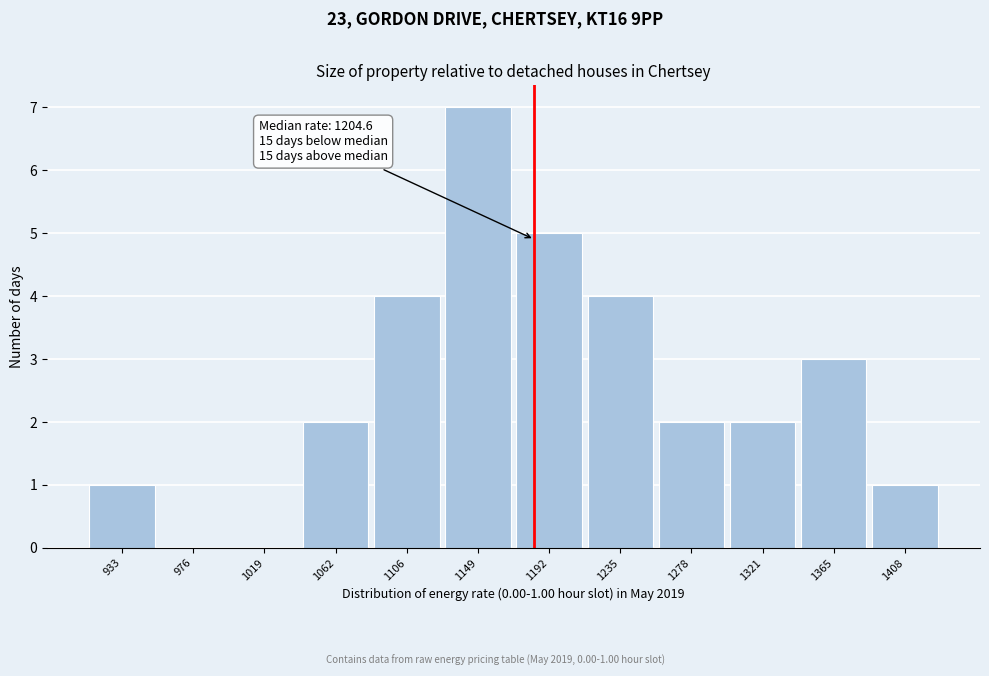

Reading left to right, what are all the values shown in this chart?

933=1	976=0	1019=0	1062=2	1106=4	1149=7	1192=5	1235=4	1278=2	1321=2	1365=3	1408=1